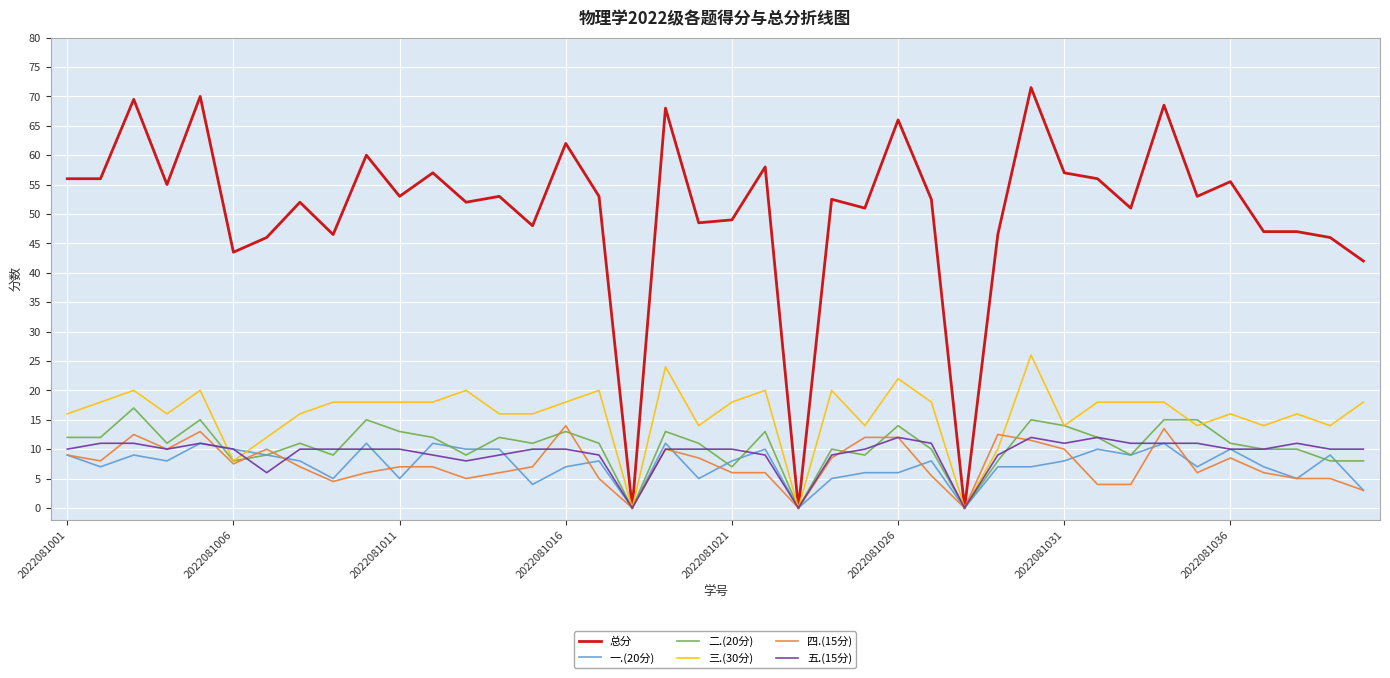

How many lines are shown in the chart?

6